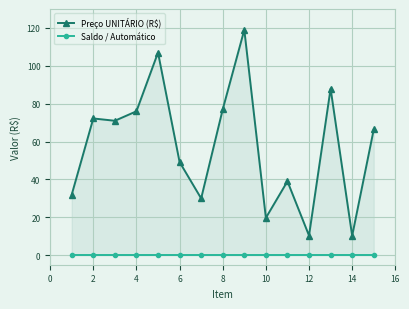

Reading left to right, what are all the values shown in this chart?

Preço UNITÁRIO (R$): 32.0	72.2	71.0	76.0	107.0	49.2	30.0	77.0	119.0	19.7	39.0	10.4	88.0	10.3	66.4
Saldo / Automático: 0.0	0.0	0.0	0.0	0.0	0.0	0.0	0.0	0.0	0.0	0.0	0.0	0.0	0.0	0.0